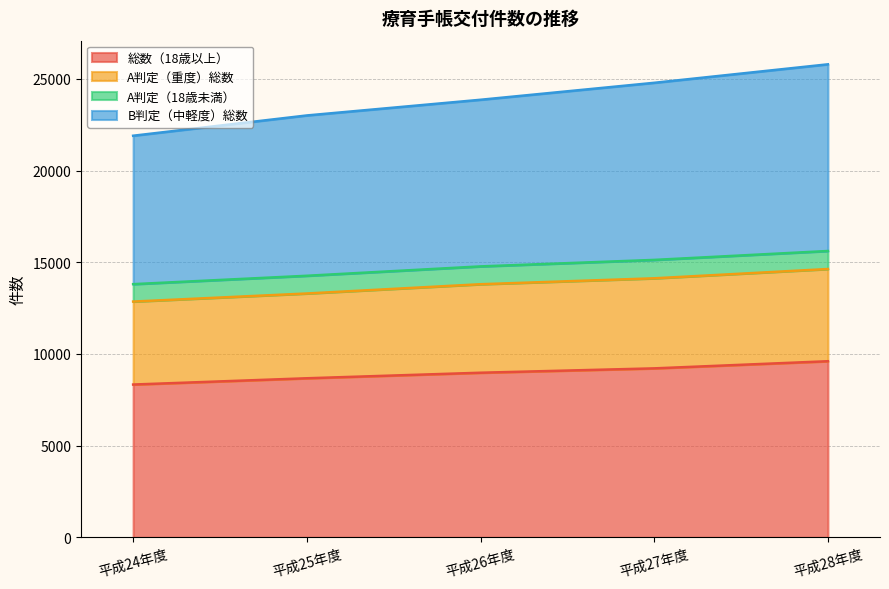

What is the total value across all series at 平成28年度?

25795